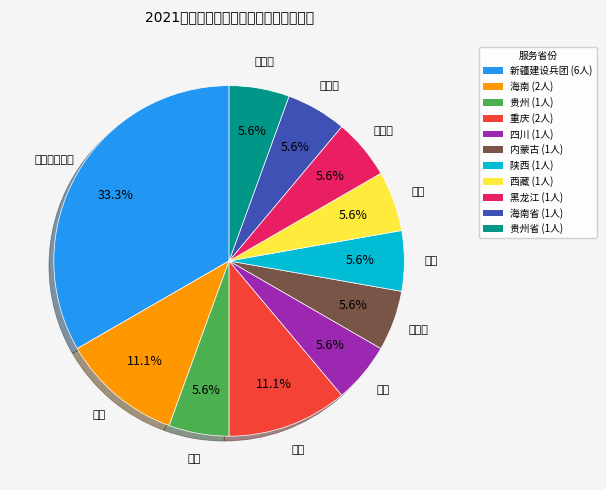

Is there any slice that represents more than half of the pie?

No